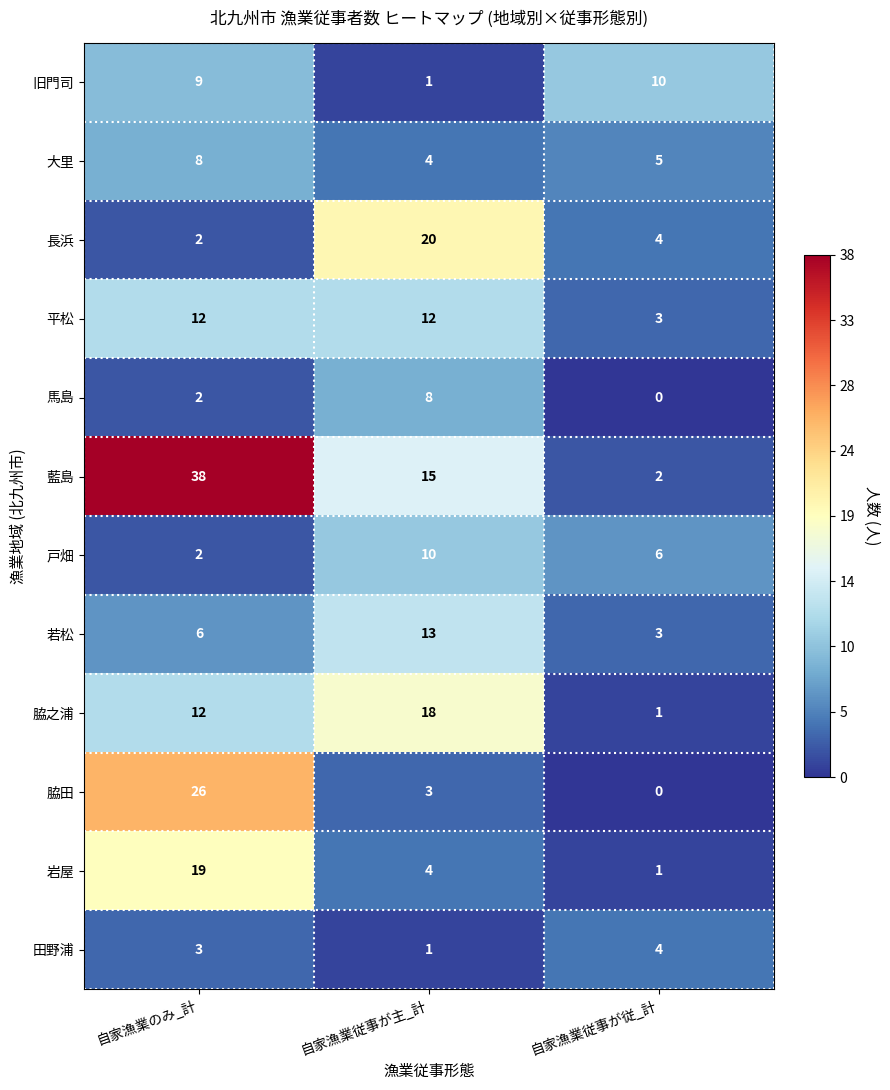

Which series has the widest spread of values?

藍島